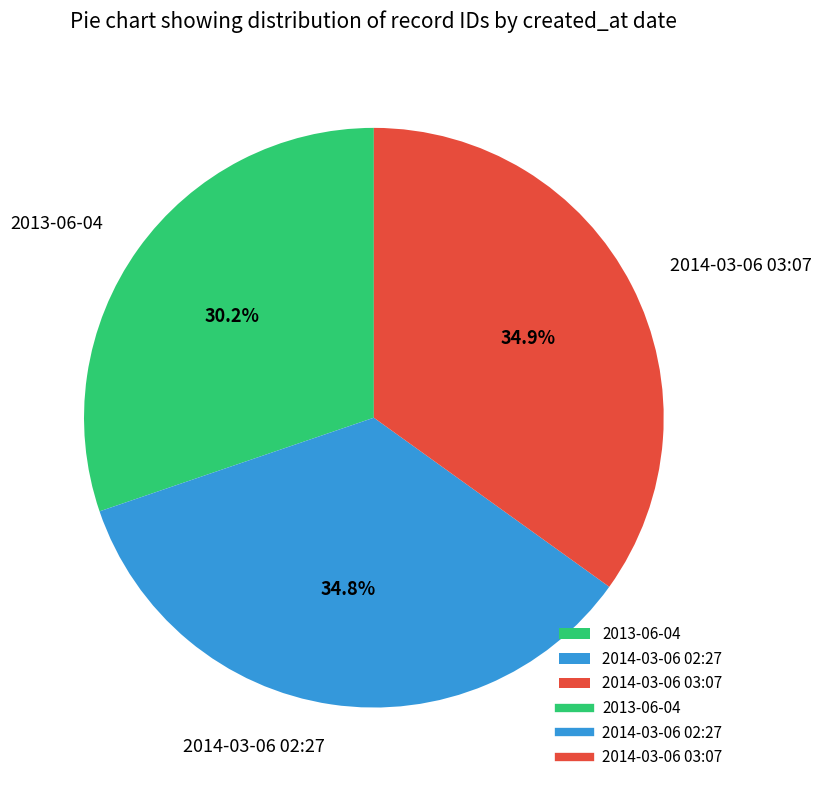

Which has a higher value, 2013-06-04 or 2014-03-06 02:27?

2014-03-06 02:27